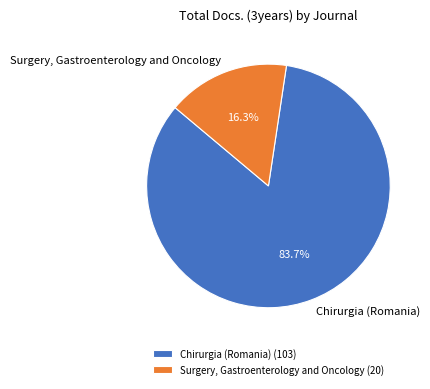

Which category has the smallest portion of the pie?

Surgery, Gastroenterology and Oncology